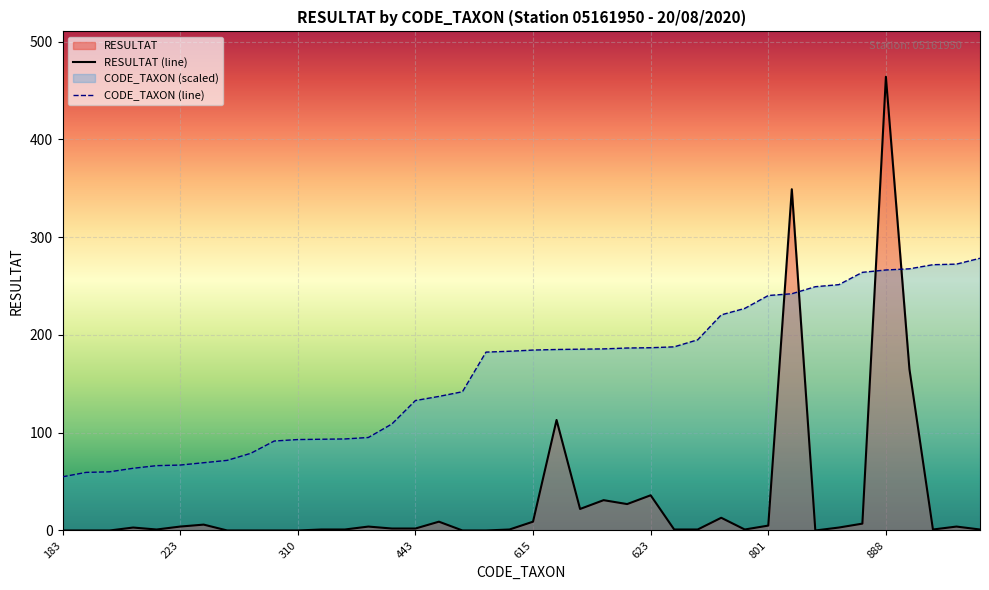

Does the chart display data point markers on the line(s)?

No